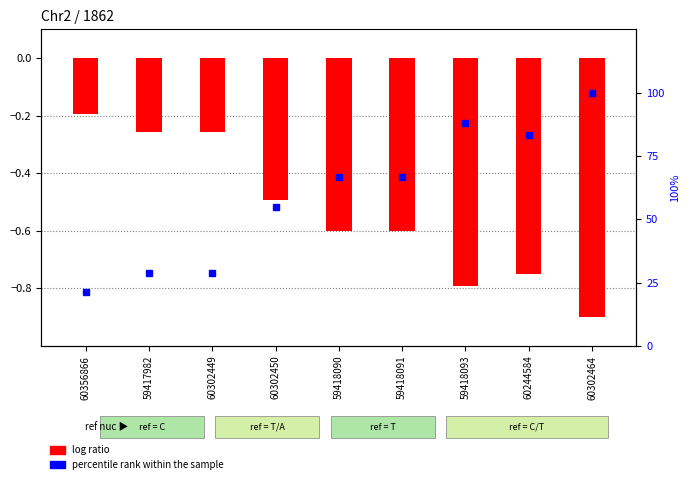

Is it true that percentile rank within the sample equals 28.6 at 60302449?

True